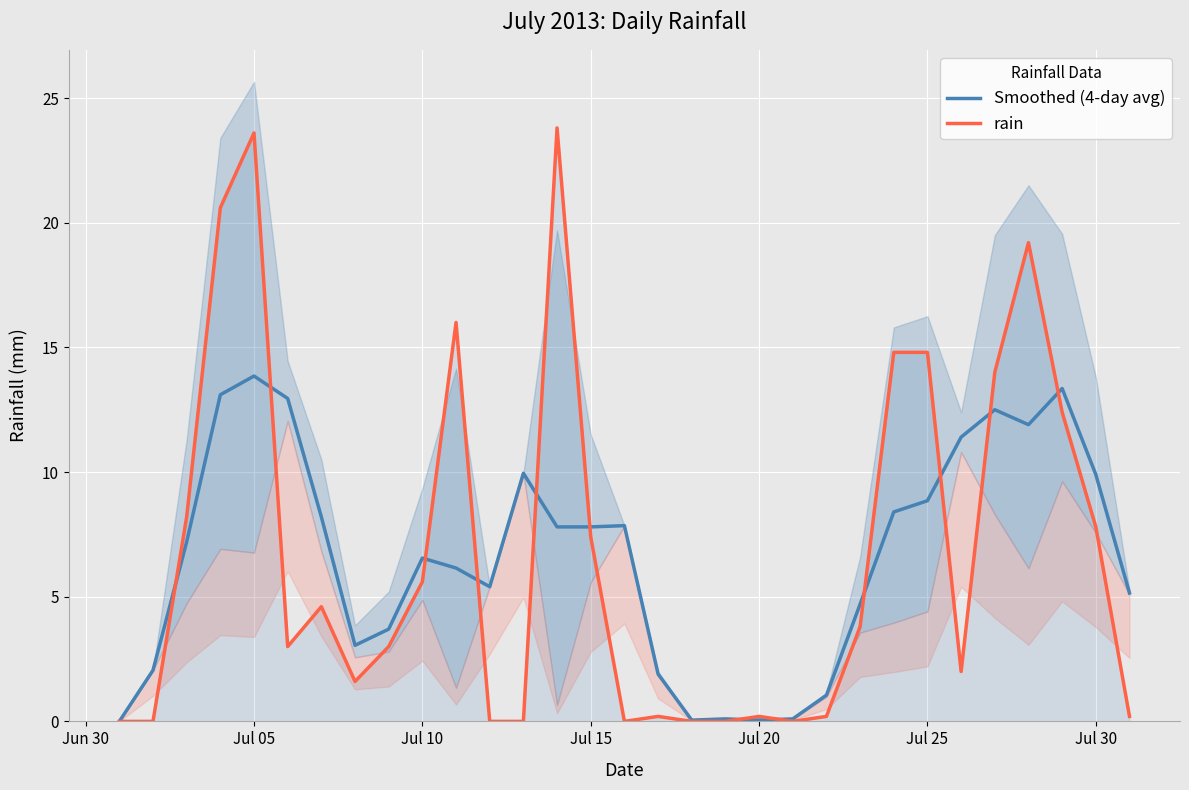

Reading left to right, transcribe all the data shown in this chart.

Smoothed (4-day avg): 0.0	2.0	7.2	13.1	13.9	13.0	8.2	3.1	3.7	6.6	6.2	5.4	10.0	7.8	7.8	7.9	1.9	0.1	0.1	0.1	0.1	1.1	4.7	8.4	8.9	11.4	12.5	11.9	13.4	9.9	5.2
rain: 0.0	0.0	8.2	20.6	23.6	3.0	4.6	1.6	3.0	5.6	16.0	0.0	0.0	23.8	7.4	0.0	0.2	0.0	0.0	0.2	0.0	0.2	3.8	14.8	14.8	2.0	14.0	19.2	12.4	7.8	0.2